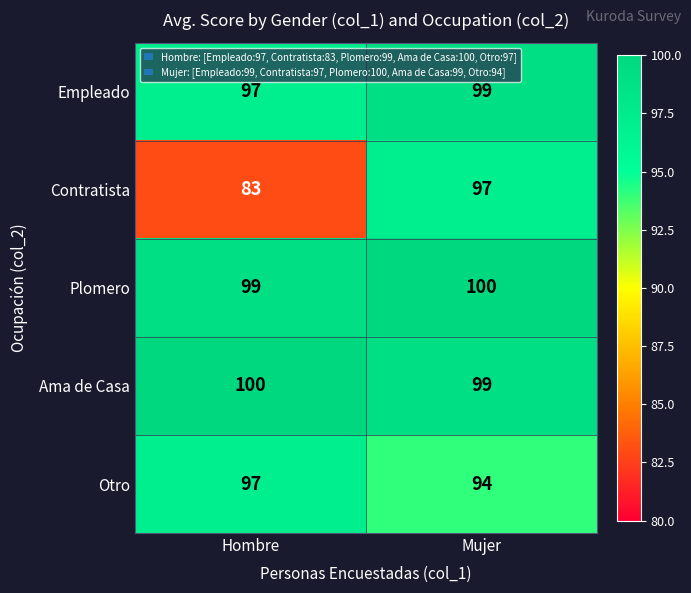

Reading right to left, list all the values displayed in this chart.

Empleado: 99	97
Contratista: 97	83
Plomero: 100	99
Ama de Casa: 99	100
Otro: 94	97